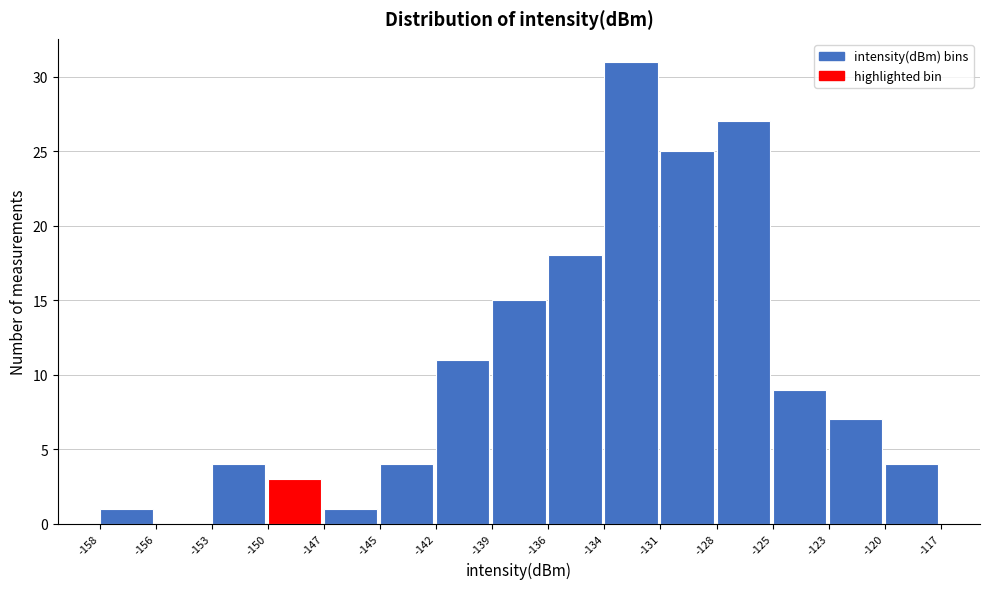

Reading left to right, list every bar in this chart as the range it spans on the x-axis followed by its height. The values are not printed on the chart, so give them approximately, as read against the axis.

-158 to -156: 1
-156 to -153: 0
-153 to -150: 4
-150 to -147: 3
-147 to -145: 1
-145 to -142: 4
-142 to -139: 11
-139 to -136: 15
-136 to -134: 18
-134 to -131: 31
-131 to -128: 25
-128 to -125: 27
-125 to -123: 9
-123 to -120: 7
-120 to -117: 4